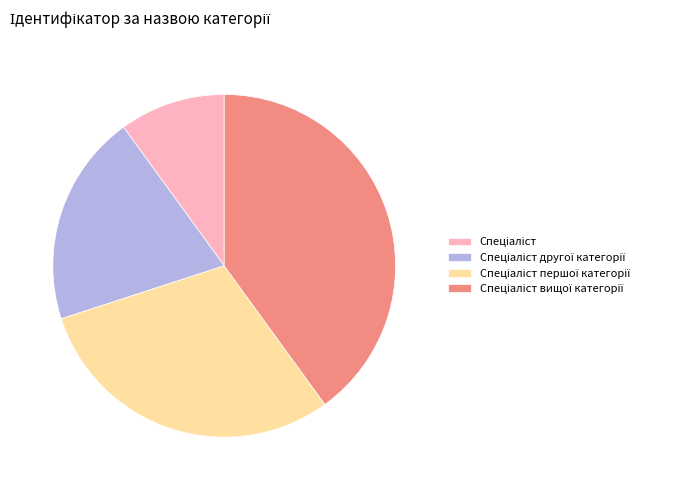

How many segments does this pie chart have?

4